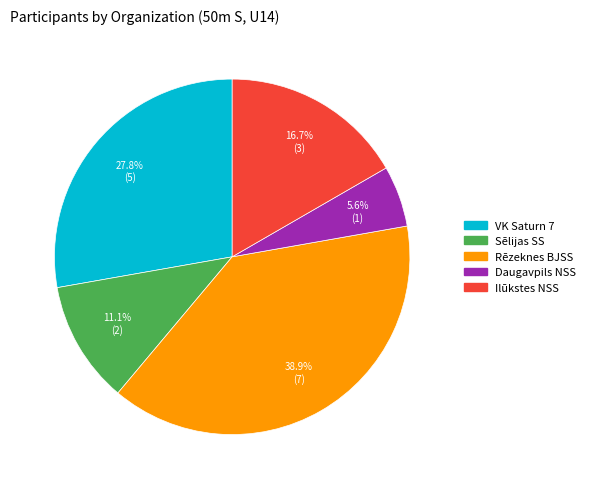

The Ilūkstes NSS slice represents 7% of the pie. True or false?

False